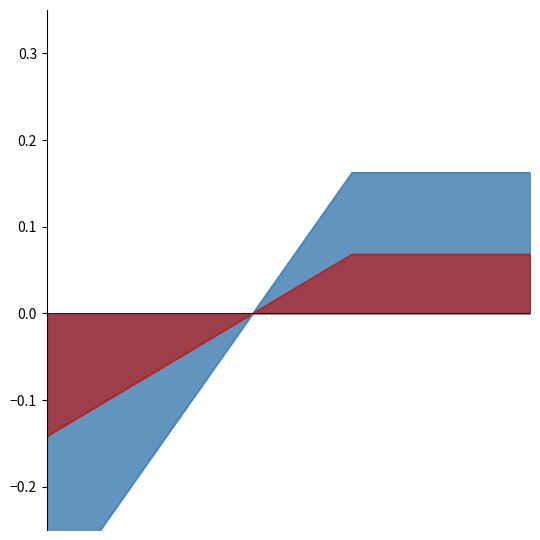

How many lines are shown in the chart?

2